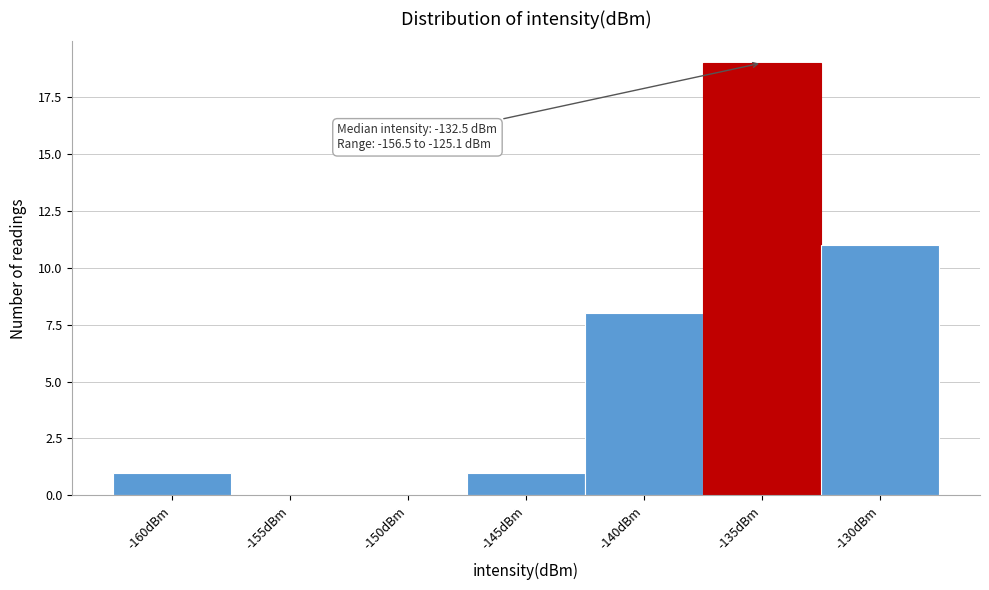

Reading left to right, extract all data points from this chart.

-160dBm=1	-155dBm=0	-150dBm=0	-145dBm=1	-140dBm=8	-135dBm=19	-130dBm=11